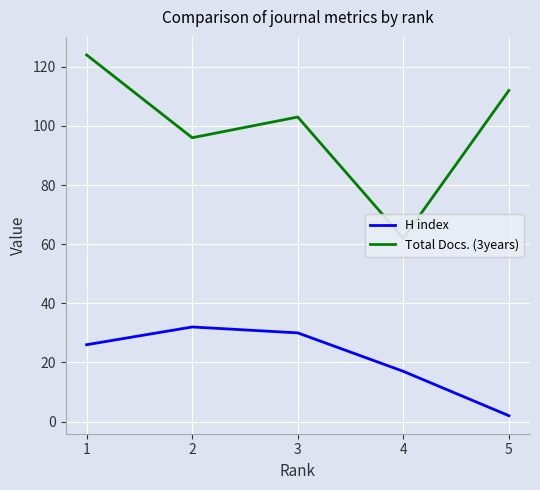

At how many categories does at least one series exceed 16?

5